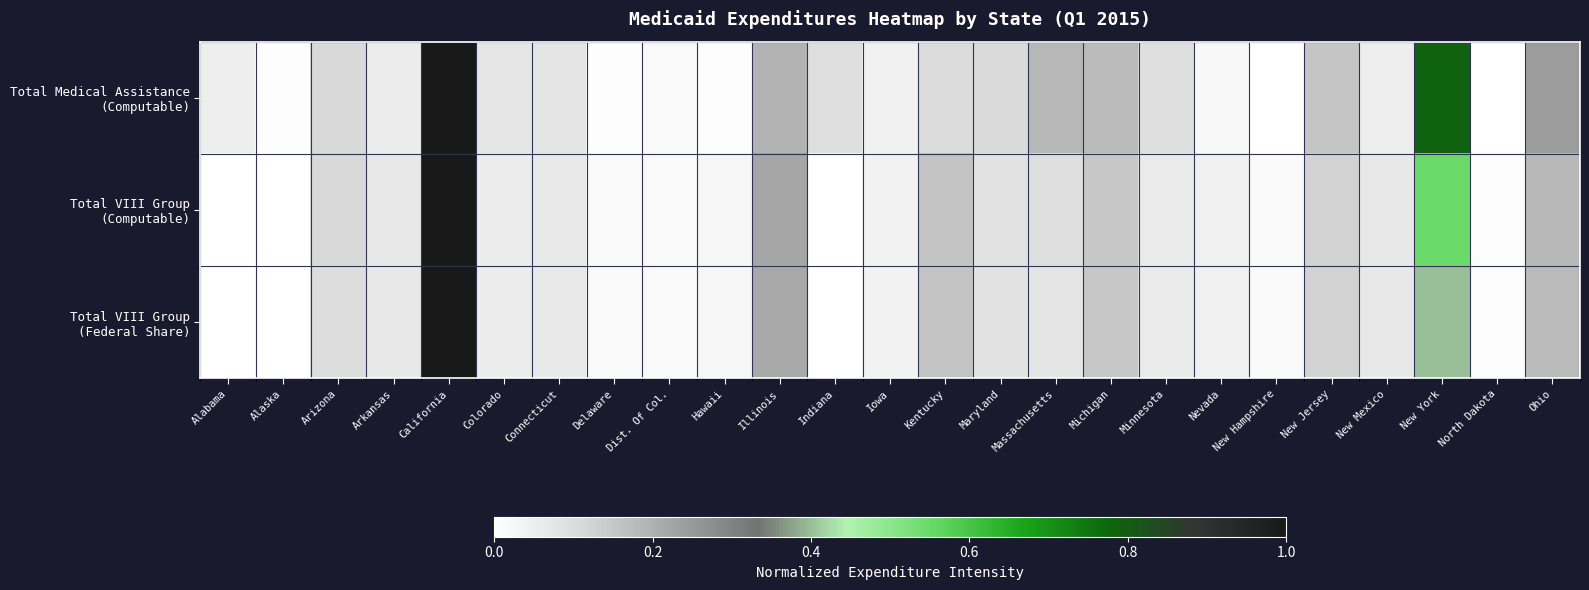

Which series has the largest total across all categories?

Total Medical Assistance (Computable)